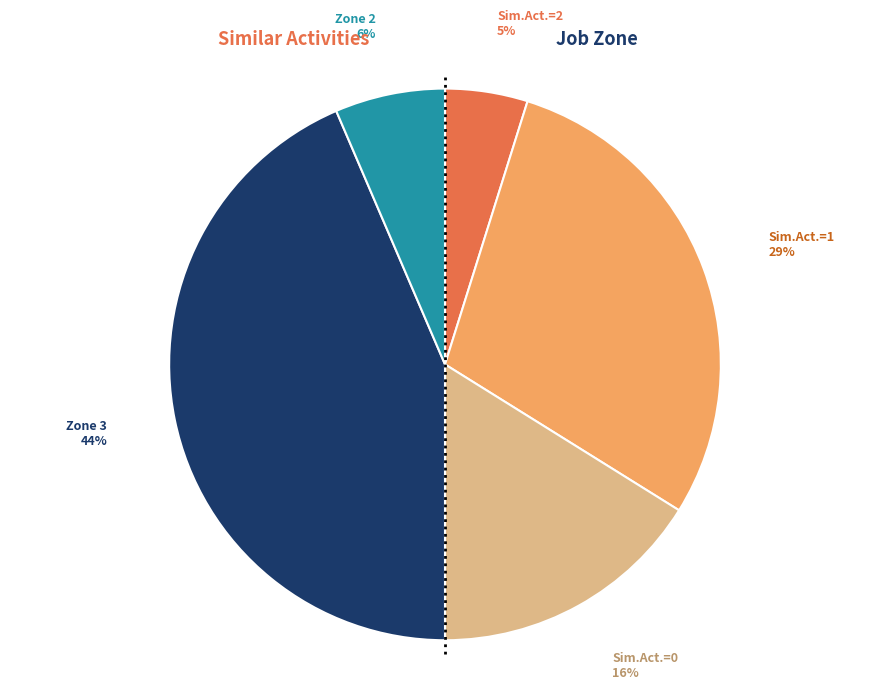

How many slices are in this pie chart?

5